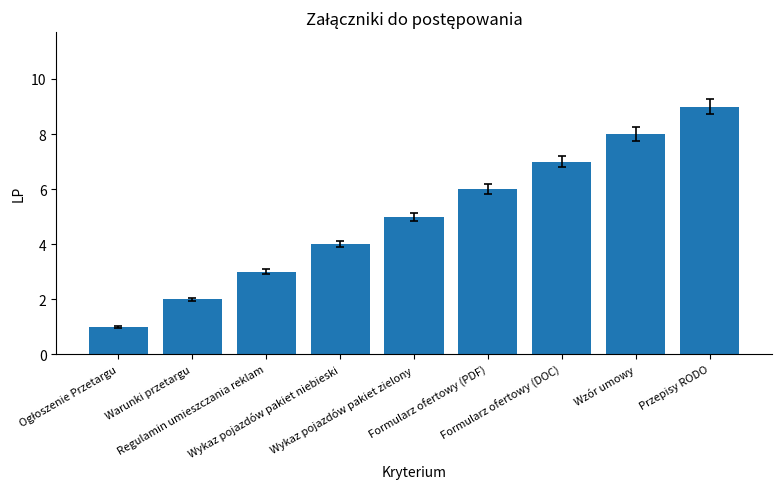

Reading left to right, extract all data points from this chart.

1	2	3	4	5	6	7	8	9